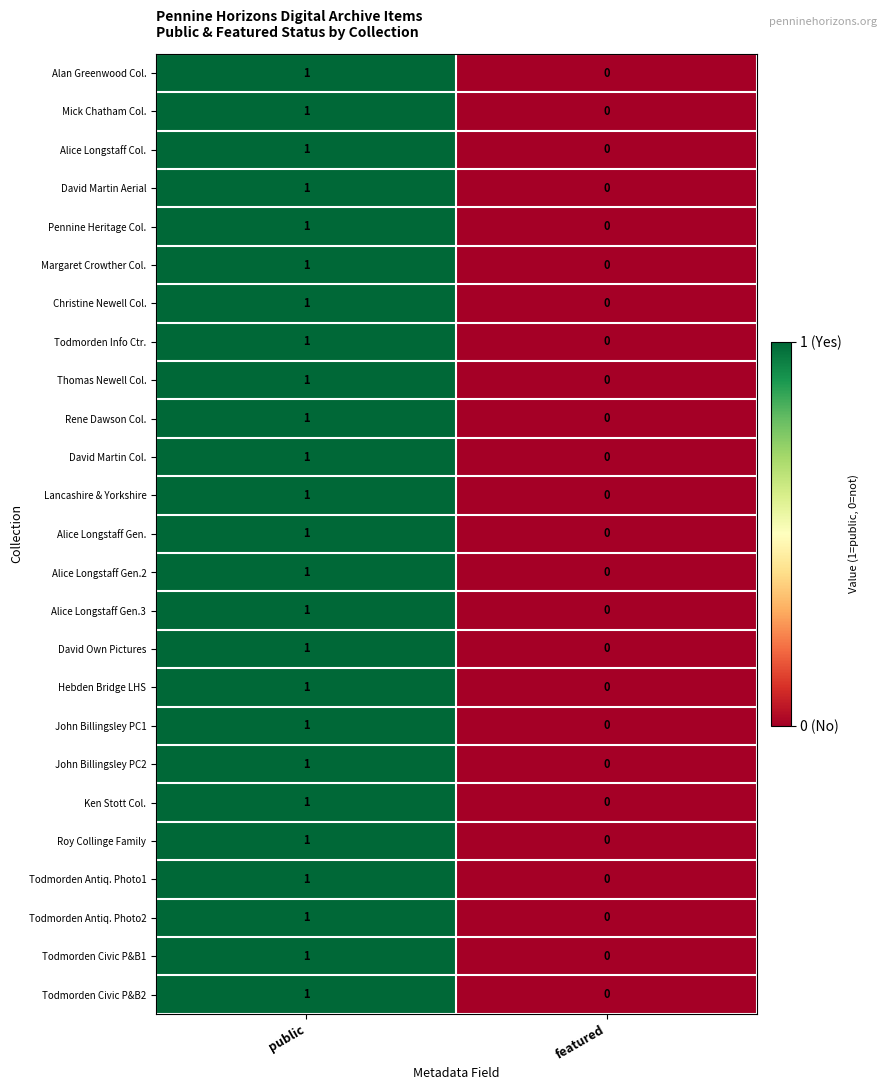

Rank the categories by John Billingsley PC1 value from lowest to highest.

featured, public